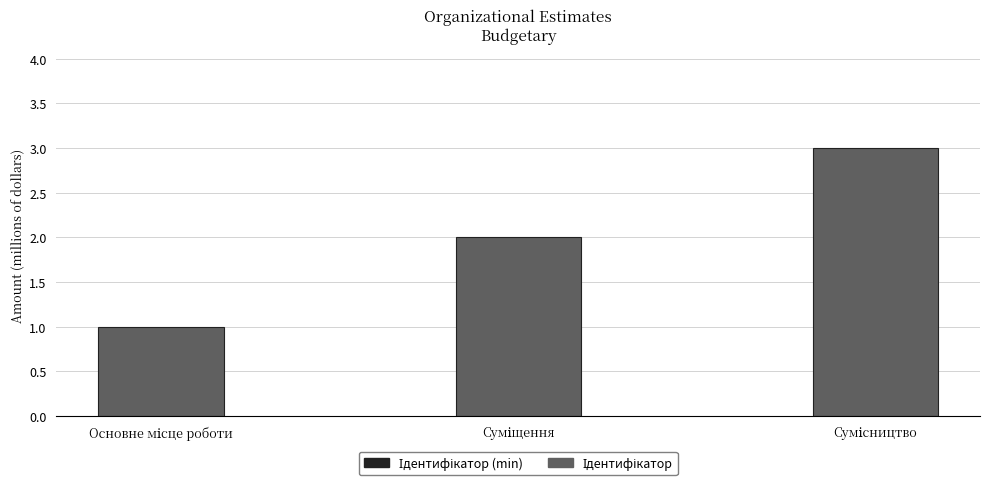

What is the maximum value shown in the chart?

3